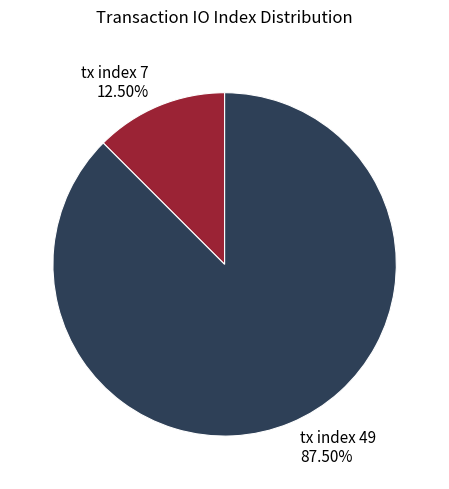

To the nearest percent, what is the difference between the tx index 49 and tx index 7 slice percentages?

75%